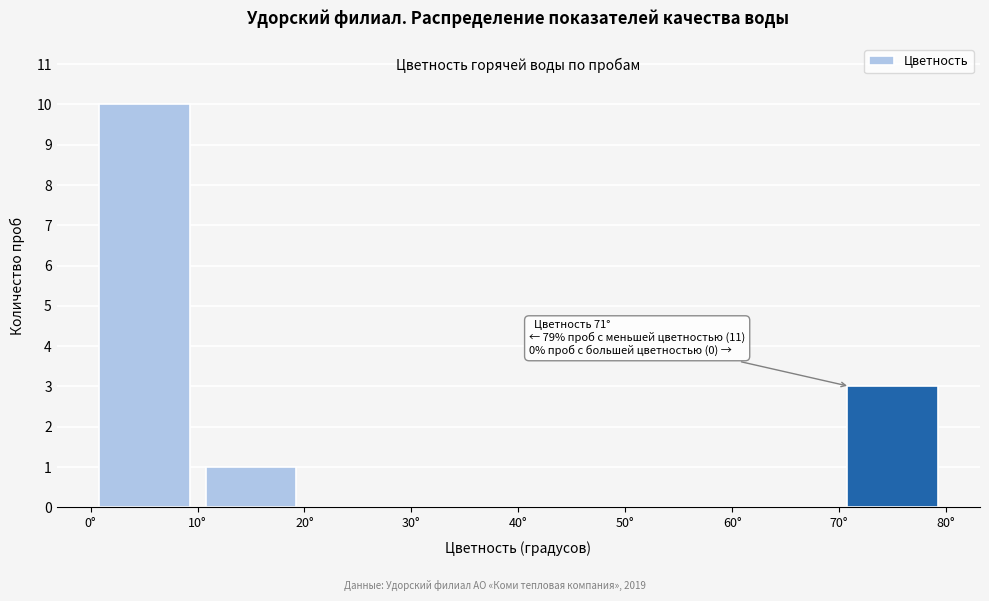

Which range on the x-axis has the tallest bar?

0 to 10